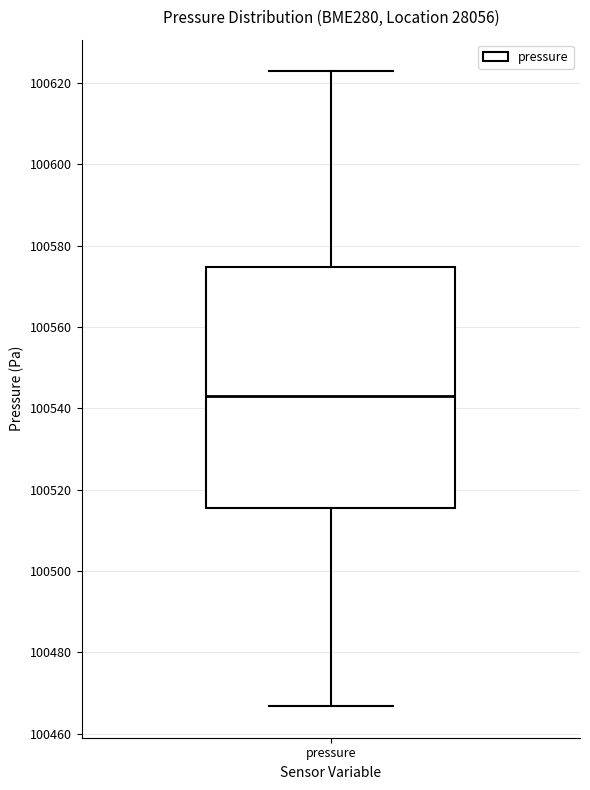

Where is the upper edge of the box for pressure on the y-axis? The values are not printed on the chart, so give them approximately, as read against the axis.

100574